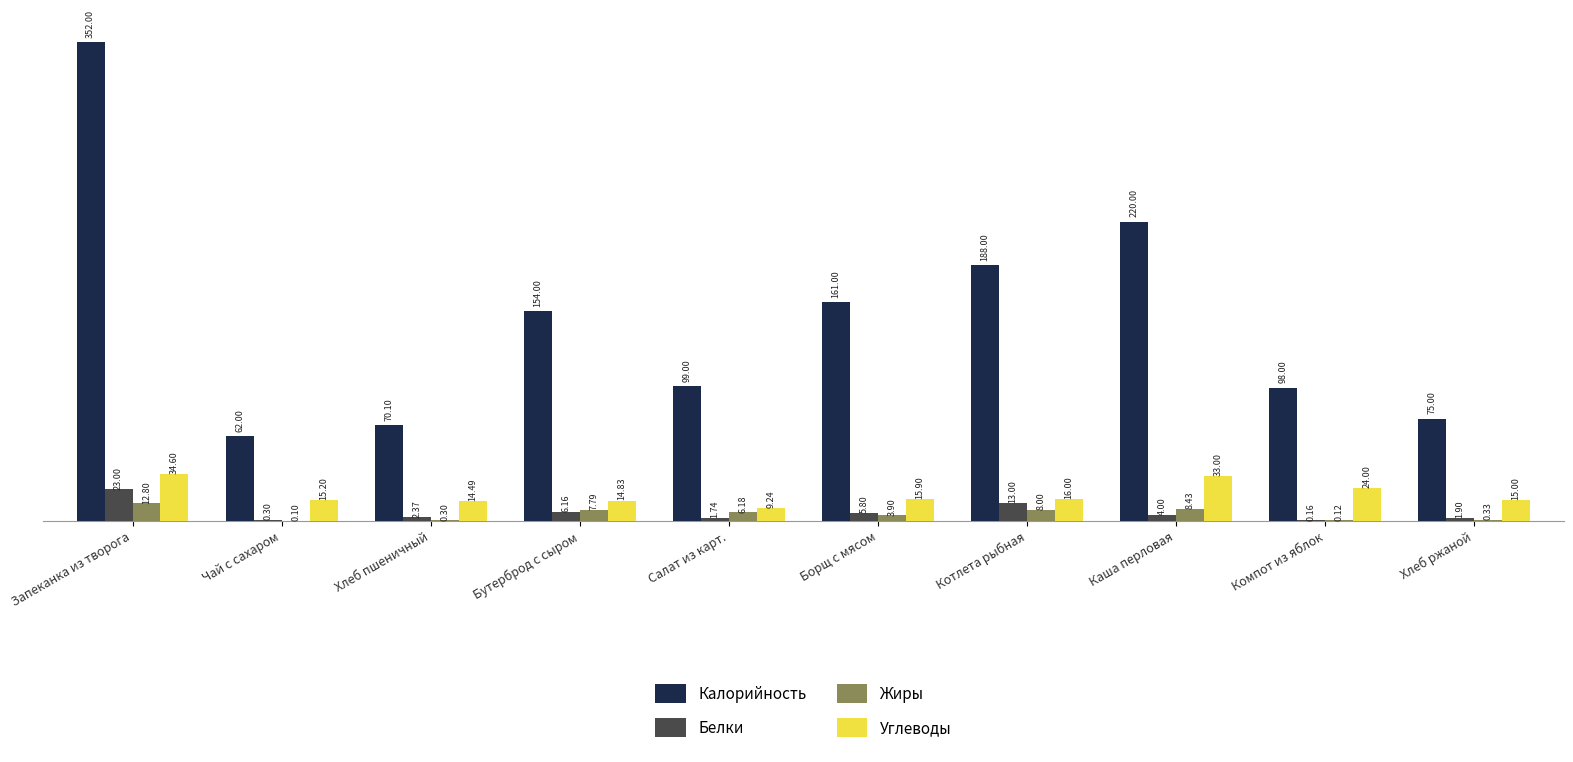

At which label does Углеводы first exceed 15?

Запеканка из творога